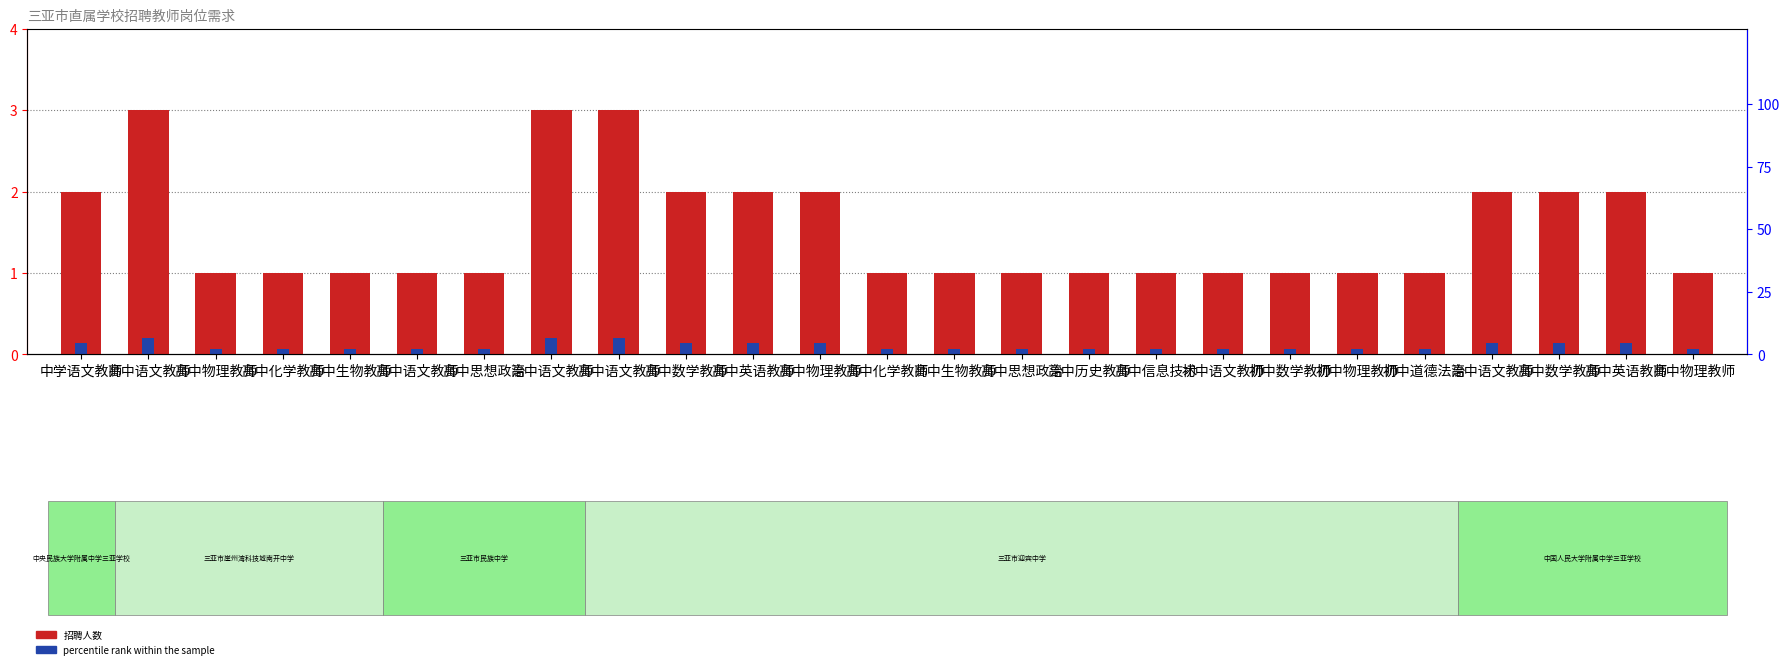

The count series shows 3.2 at 中学语文教师. True or false?

False